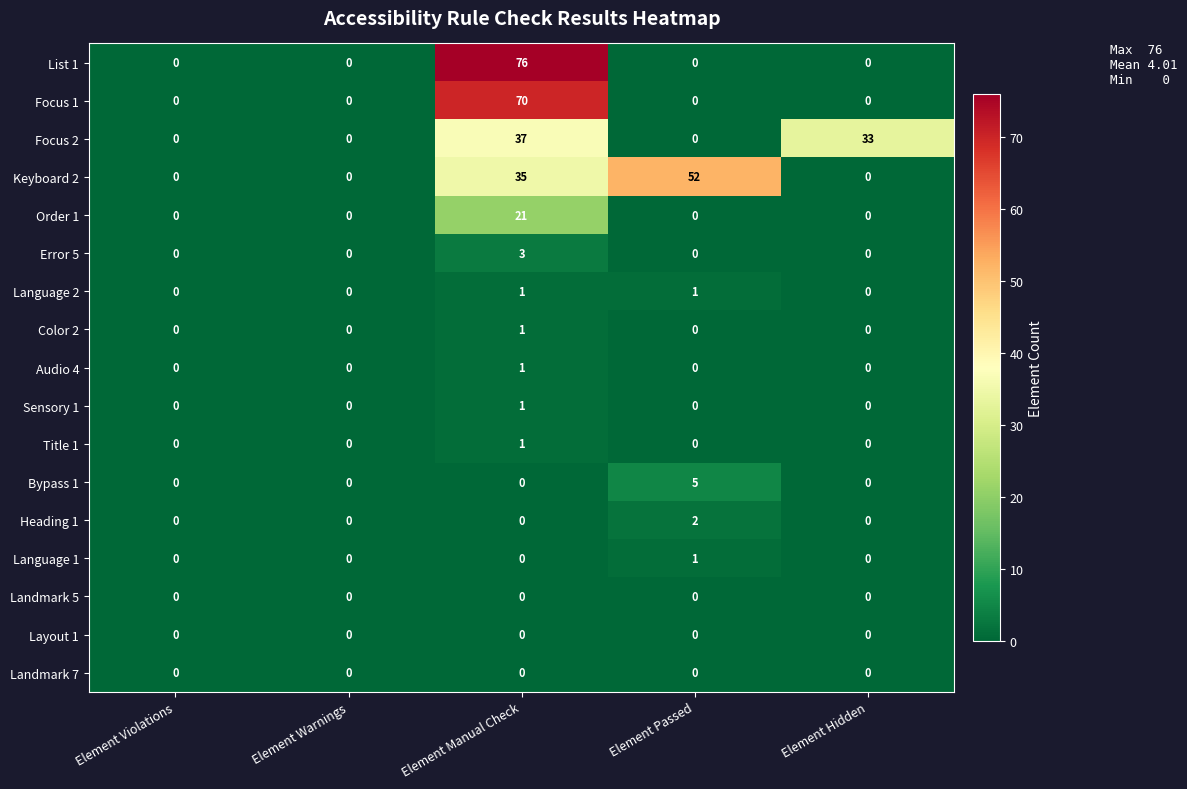

Is it true that Order 1 equals 0 at Element Warnings?

True